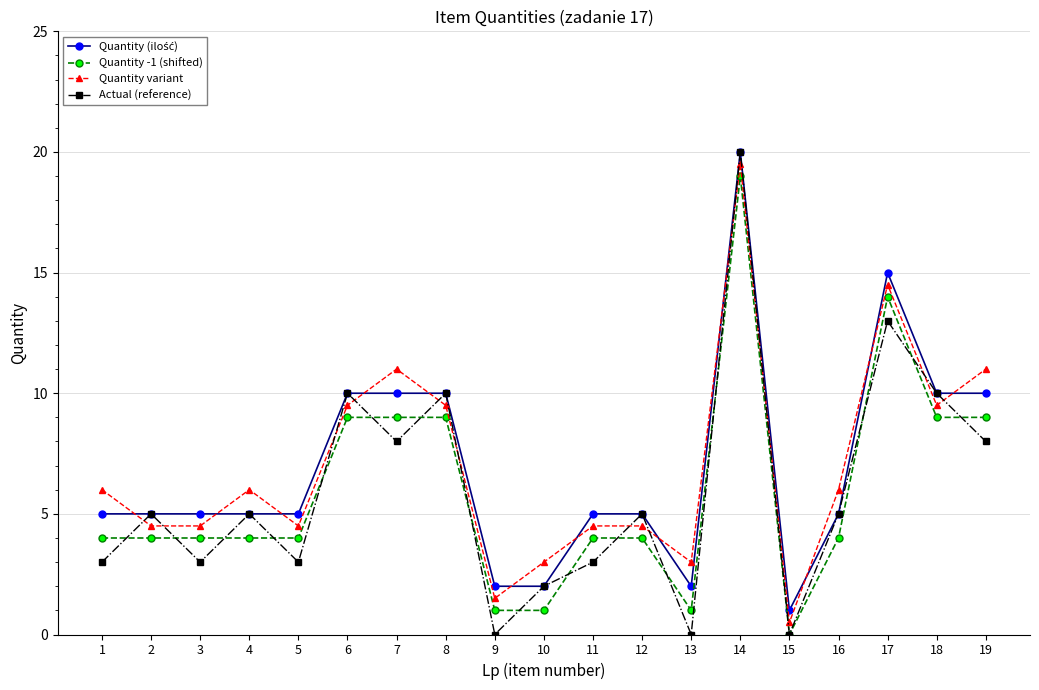

How many interior local valleys does the Actual (reference) series have?

6